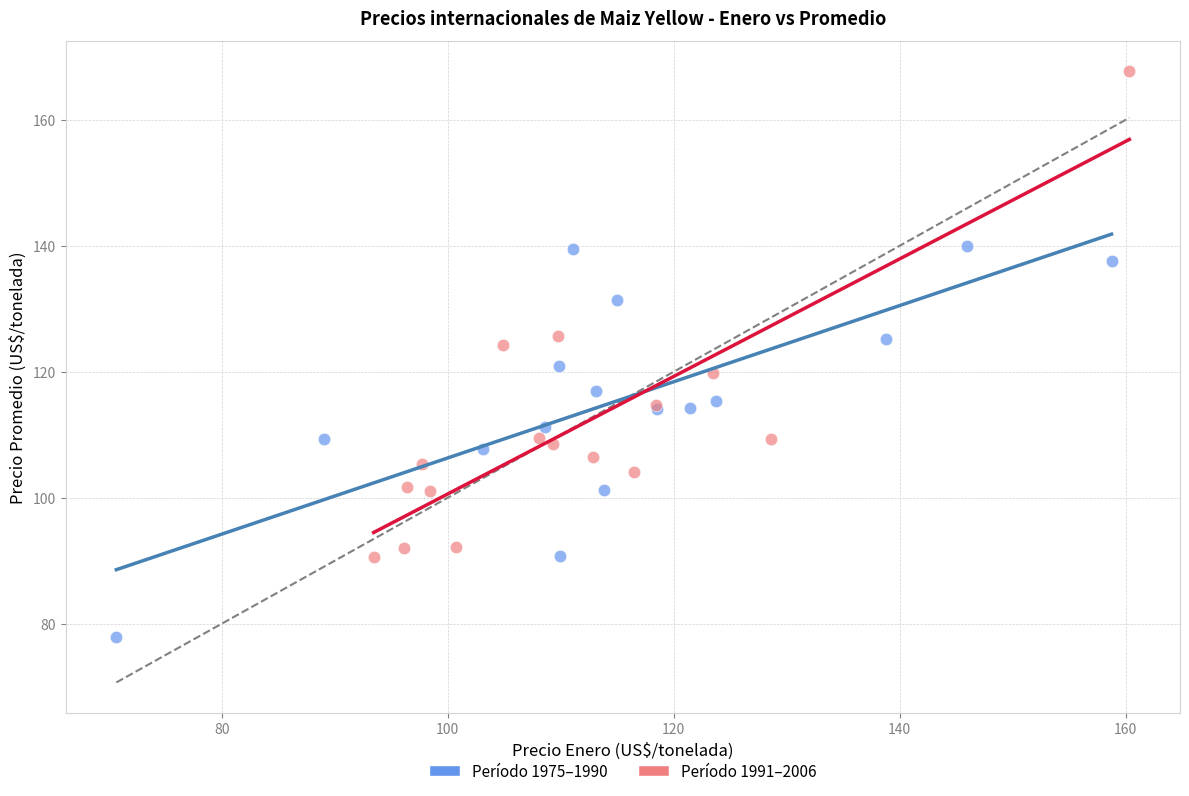

Which series has the largest Y range (max minus min)?

Período 1991–2006